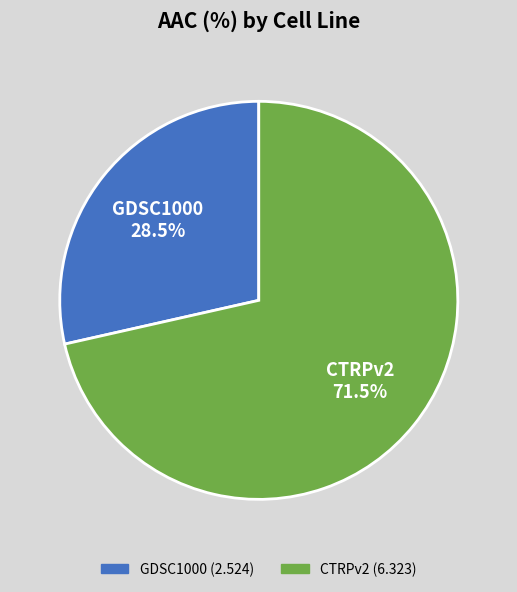

Is there any slice that represents more than half of the pie?

Yes